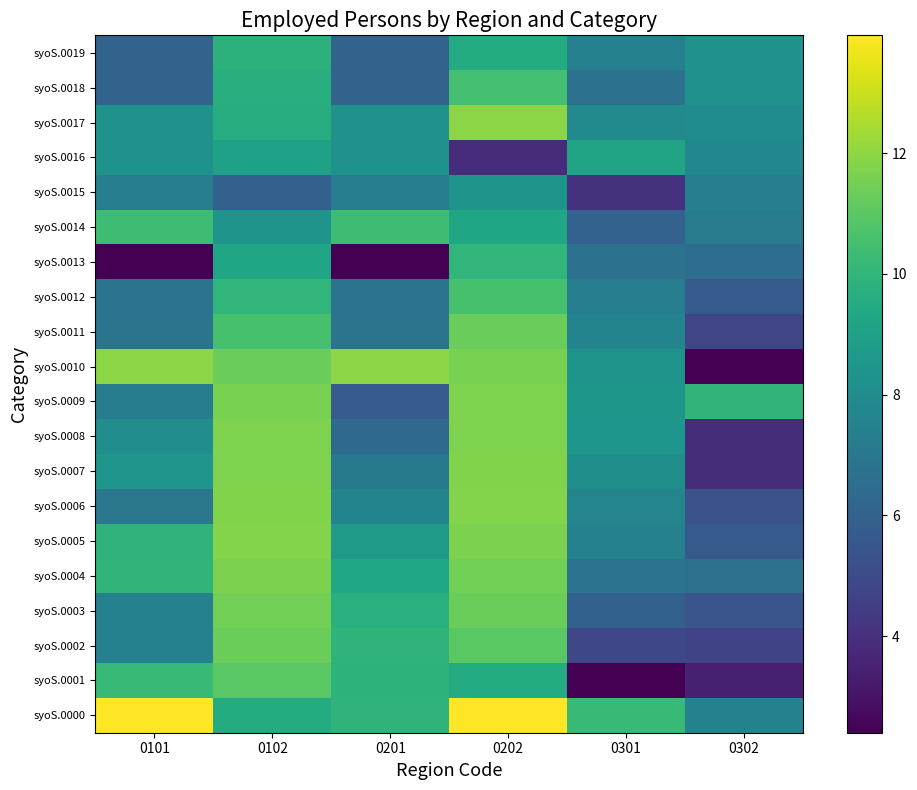

Rank the series by their maximum value, from highest to lowest.

syoS.0000, syoS.0017, syoS.0010, syoS.0005, syoS.0006, syoS.0007, syoS.0008, syoS.0009, syoS.0004, syoS.0003, syoS.0002, syoS.0011, syoS.0001, syoS.0012, syoS.0018, syoS.0014, syoS.0013, syoS.0019, syoS.0016, syoS.0015